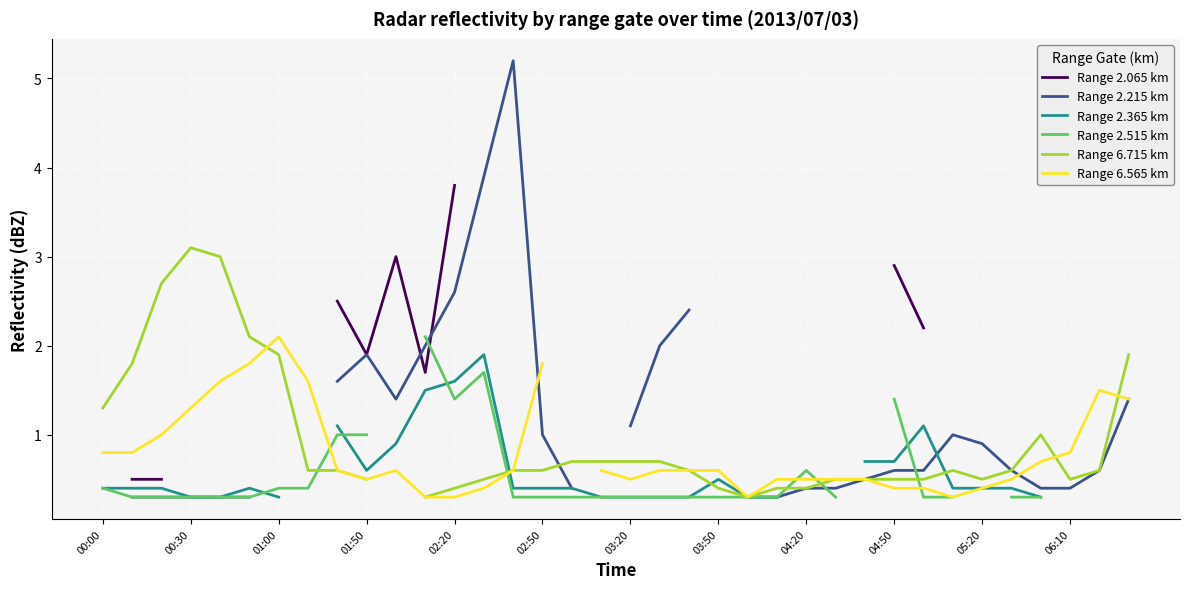

Is this an area chart (filled region under the line)?

No